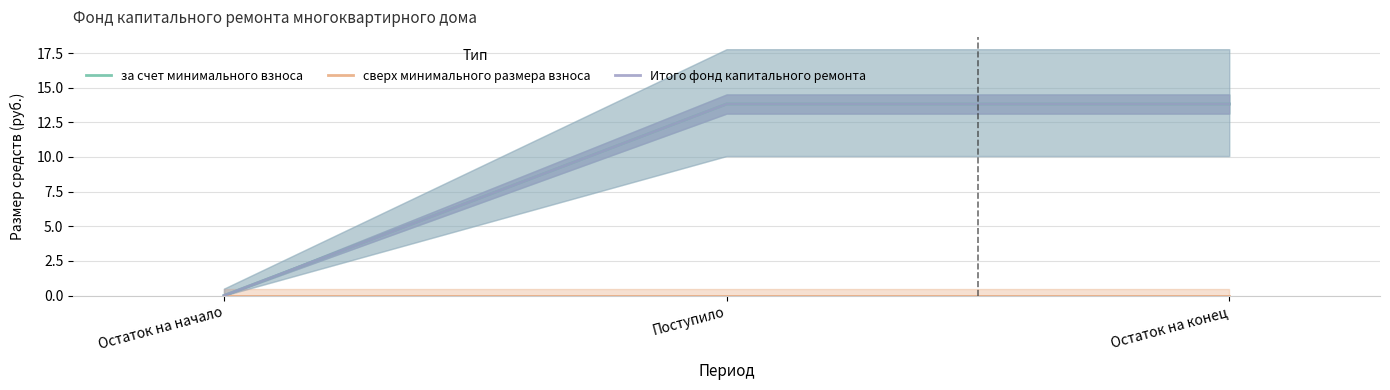

How many values in the Итого фонд капитального ремонта series are below 13?

1